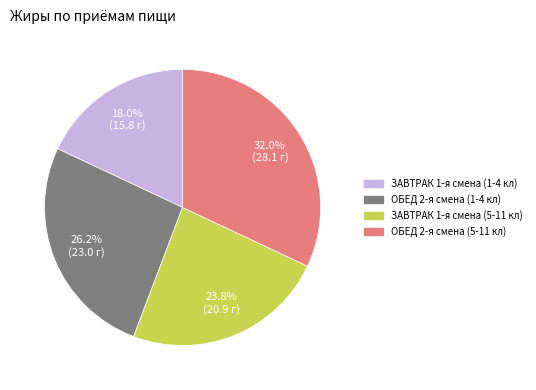

What percentage is the ОБЕД 2-я смена (1-4 кл) slice, to the nearest percent?

26%